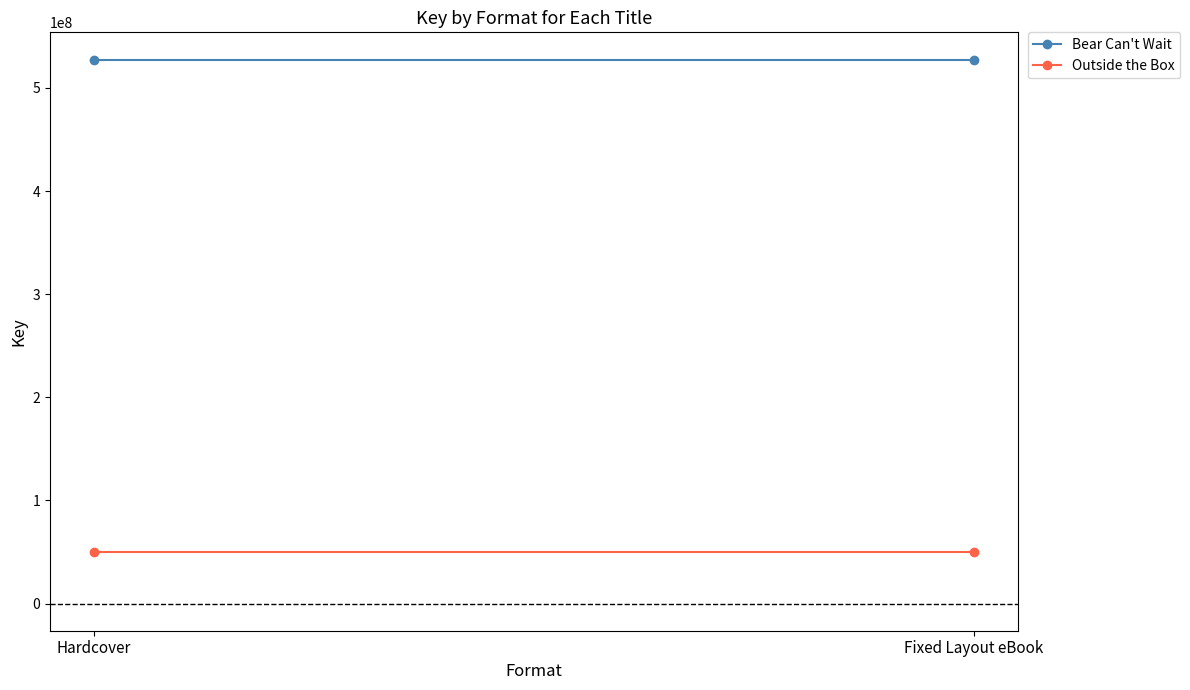

What is the lowest value of the Outside the Box series?

49845837